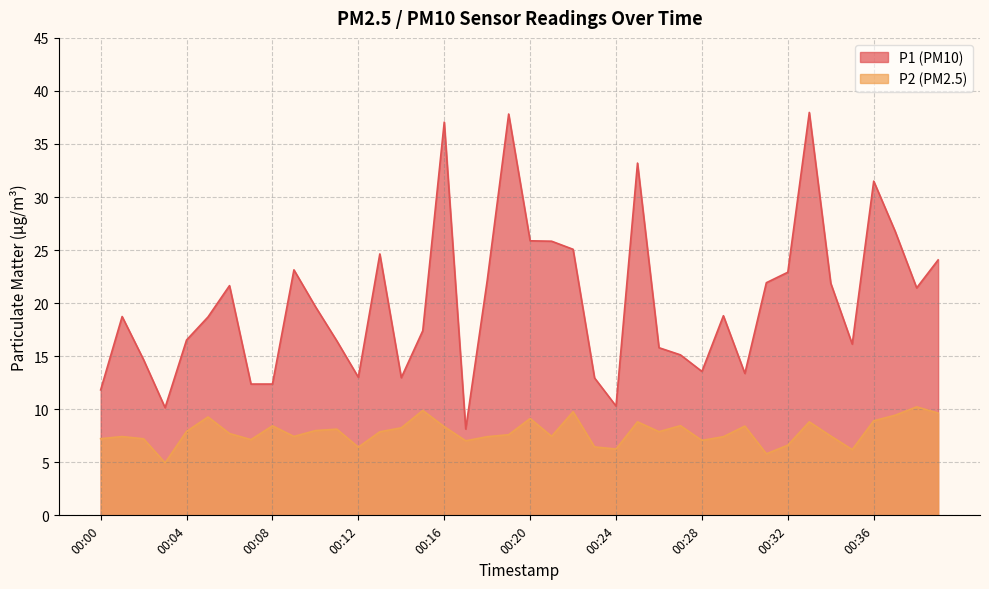

The P2 series shows 5.0 at 00:03. True or false?

True